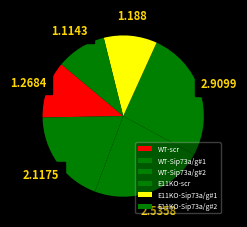

What is the change in value from WT-Sip73a/g#1 to E11KO-Sip73a/g#1?

-0.9